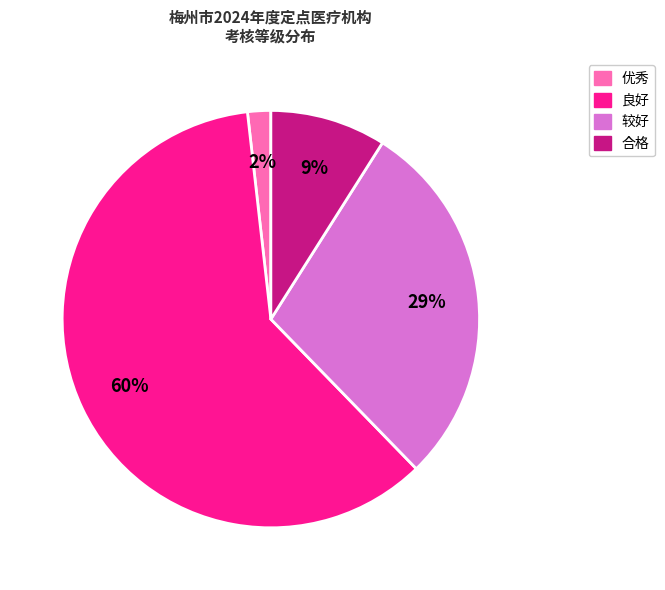

What is the ratio of the value at 较好 to the value at 合格?

3.2